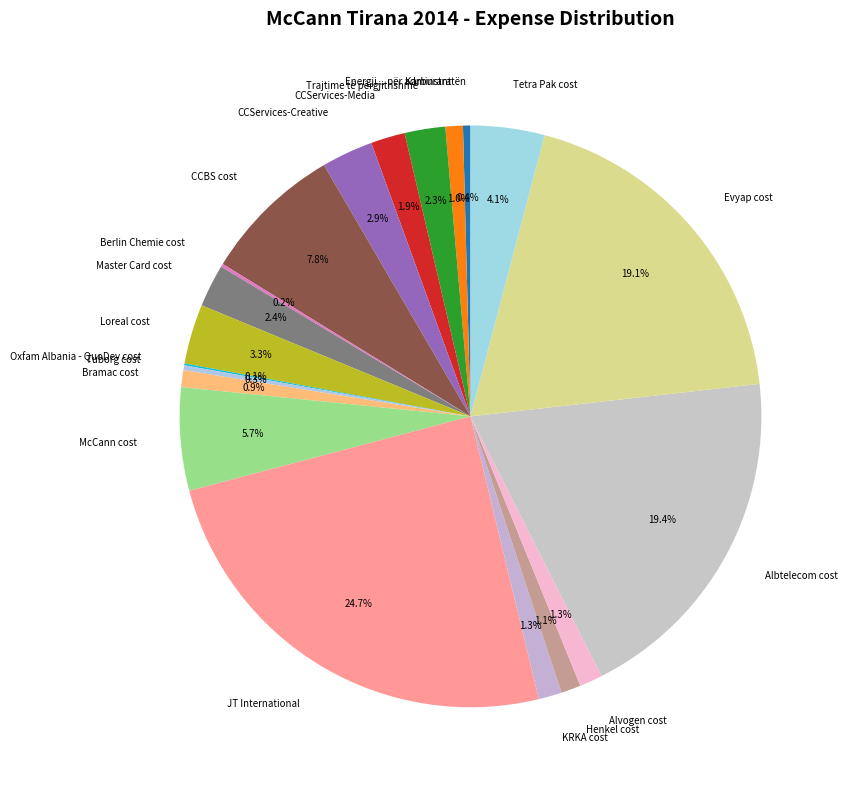

Approximately how many times larger is the value at Trajtime të përgjithshme compared to Master Card cost?

1.0